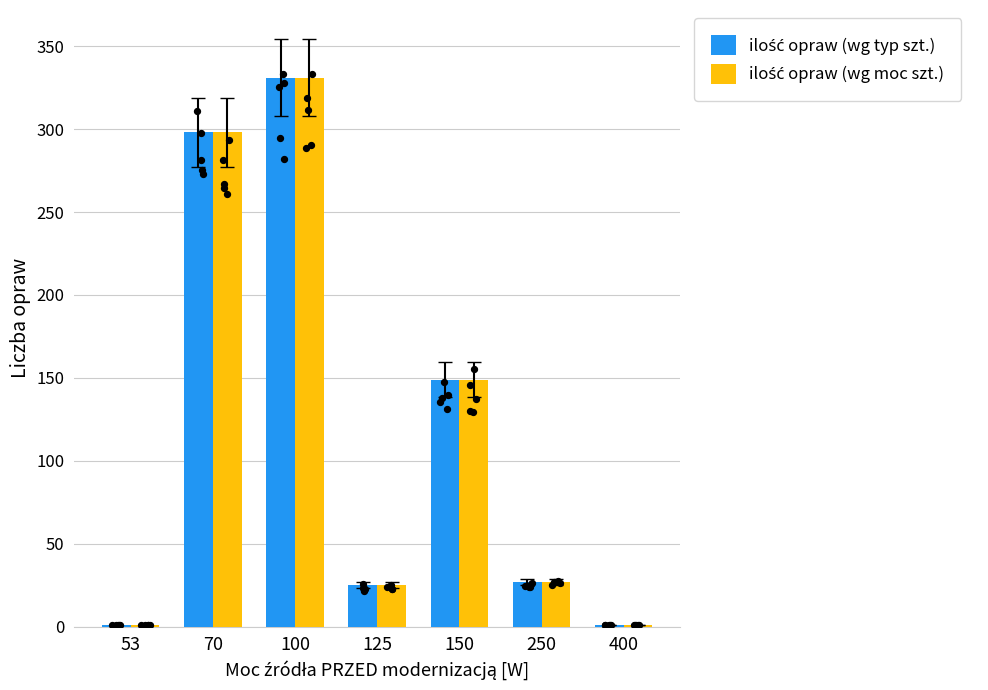

At how many categories does at least one series exceed 16?

5